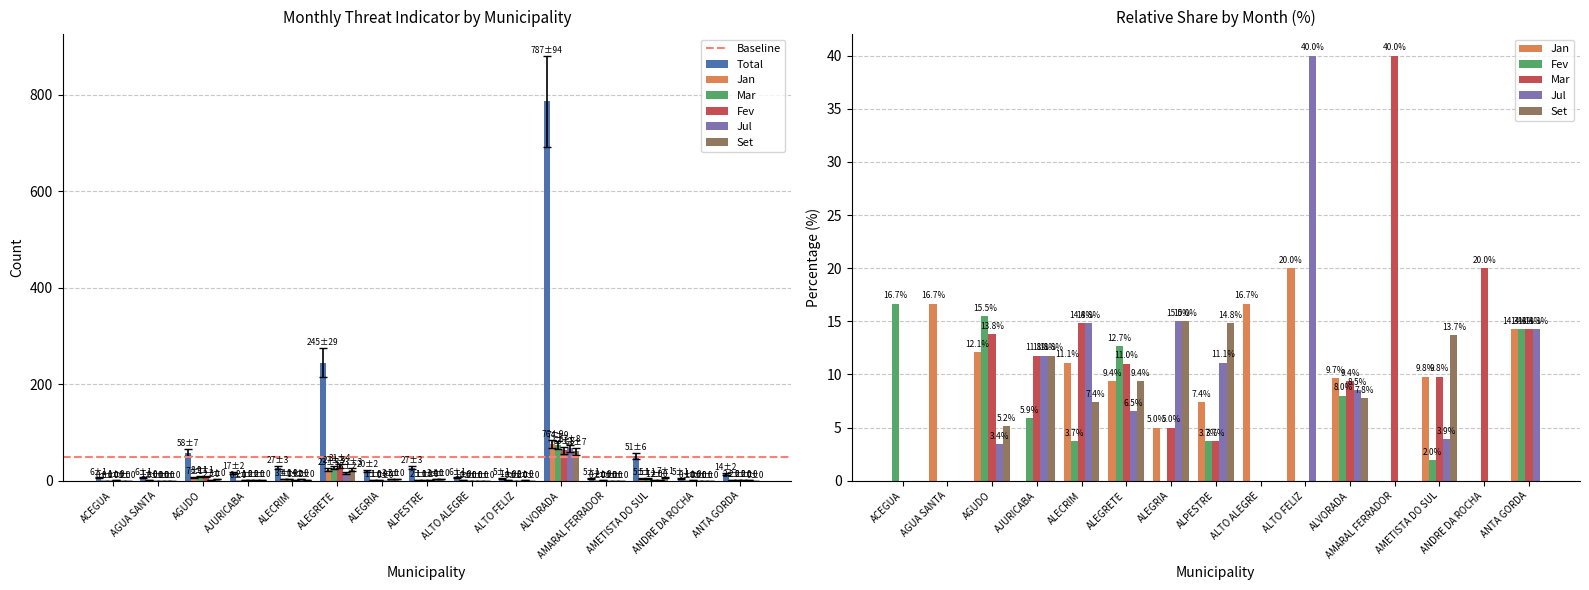

What is the spread (max minus min) of values at ALPESTRE?

22.9